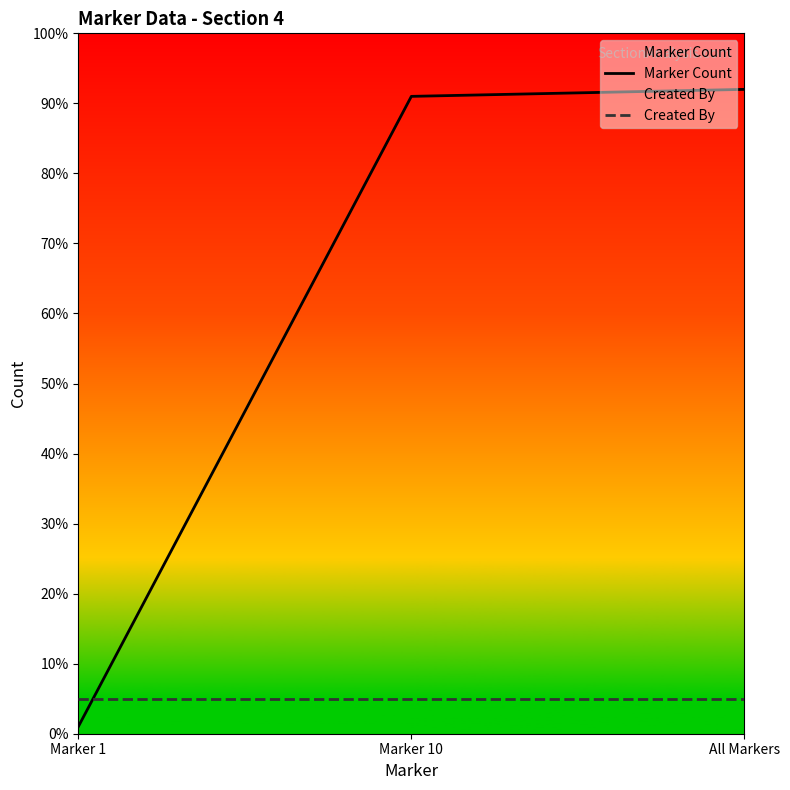

What is the difference between the maximum and minimum values in the Marker Count series?

91